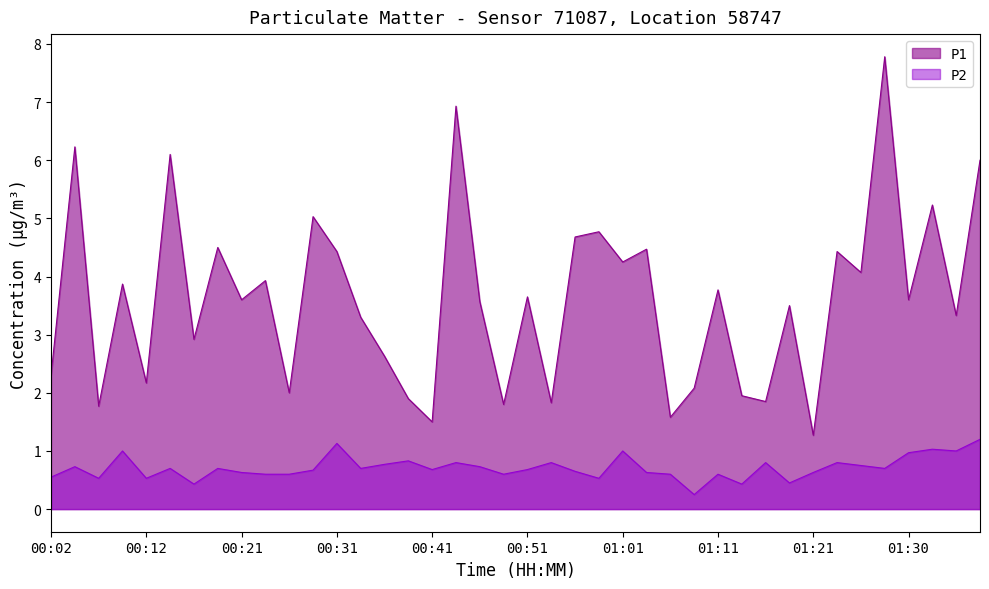

Reading left to right, what are all the values shown in this chart?

P1: 2.3	6.2	1.8	3.9	2.2	6.1	2.9	4.5	3.6	3.9	2.0	5.0	4.4	3.3	2.6	1.9	1.5	6.9	3.6	1.8	3.6	1.8	4.7	4.8	4.2	4.5	1.6	2.1	3.8	1.9	1.9	3.5	1.3	4.4	4.1	7.8	3.6	5.2	3.3	6.0
P2: 0.6	0.7	0.5	1.0	0.5	0.7	0.4	0.7	0.6	0.6	0.6	0.7	1.1	0.7	0.8	0.8	0.7	0.8	0.7	0.6	0.7	0.8	0.7	0.5	1.0	0.6	0.6	0.2	0.6	0.4	0.8	0.5	0.6	0.8	0.8	0.7	1.0	1.0	1.0	1.2